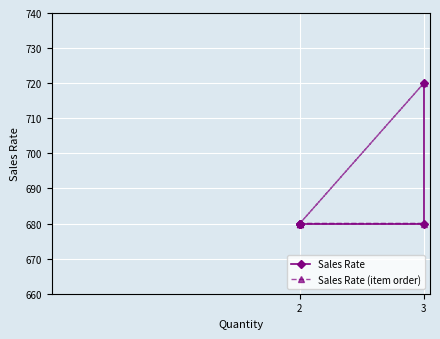

Rank the series by their maximum value, from highest to lowest.

Sales Rate, Sales Rate (item order)